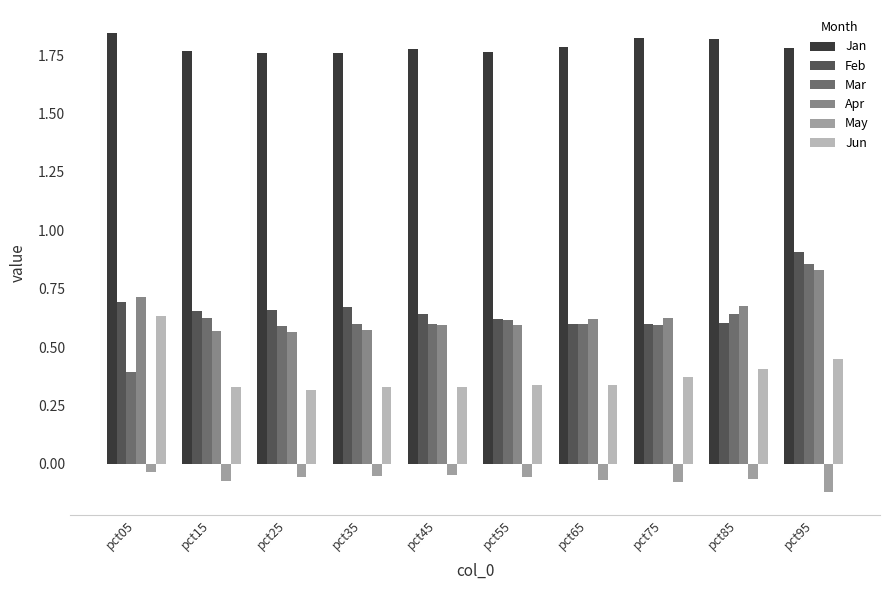

Between pct35 and pct95, which series saw the biggest shift?

Apr